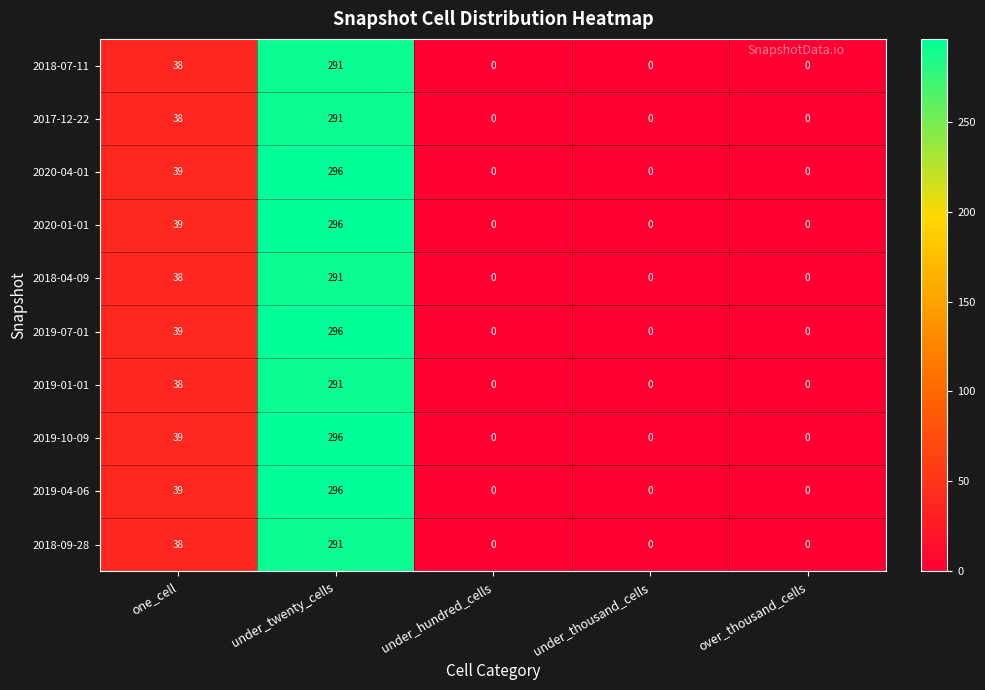

What is the difference between the 2019-01-01 values at one_cell and over_thousand_cells?

38